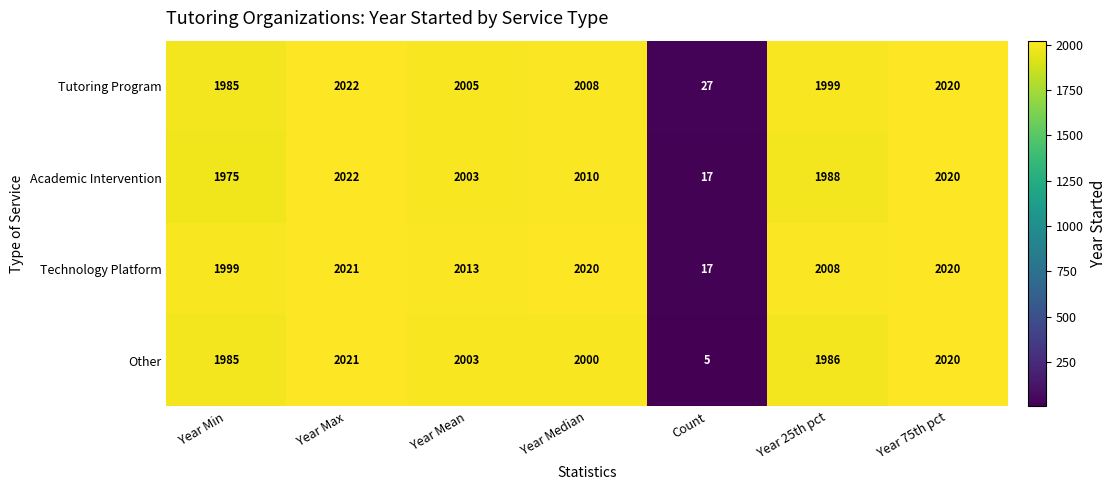

Which category has the highest value in the Technology Platform series?

Year Max